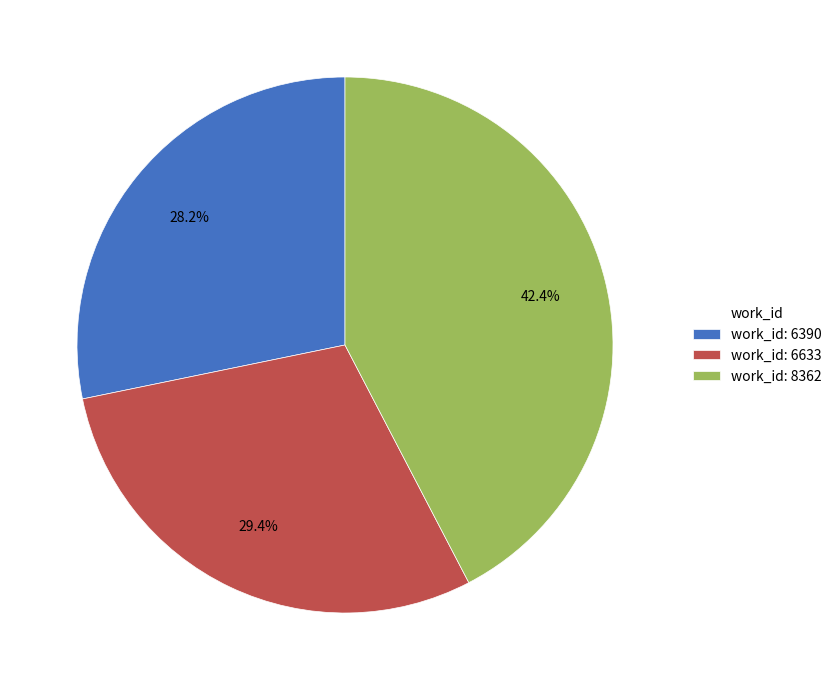

What portion of the pie excludes work_id: 6633?

70.6%